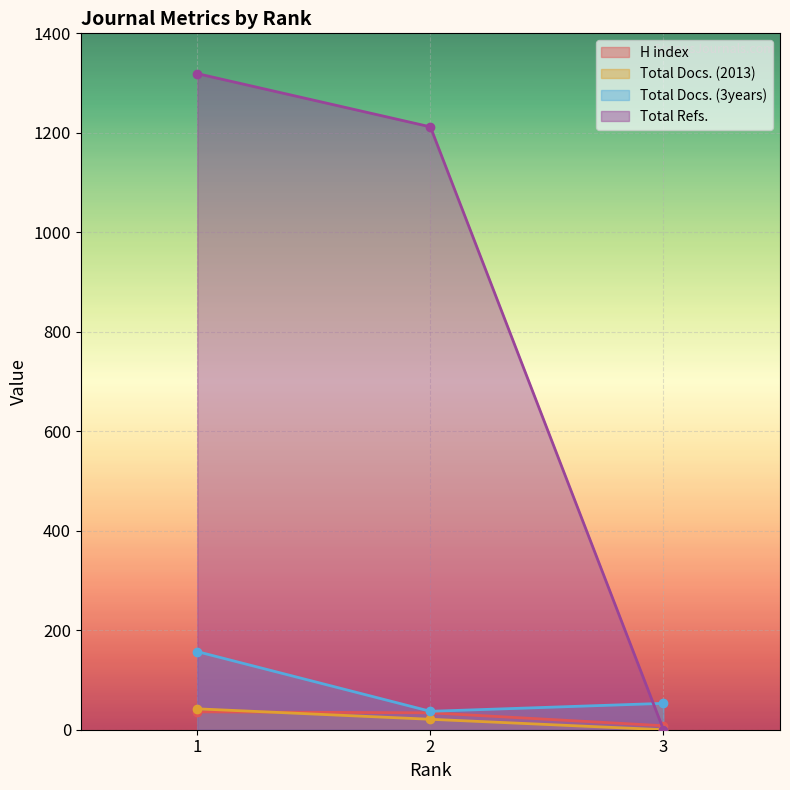

At how many categories does at least one series exceed 447?

2